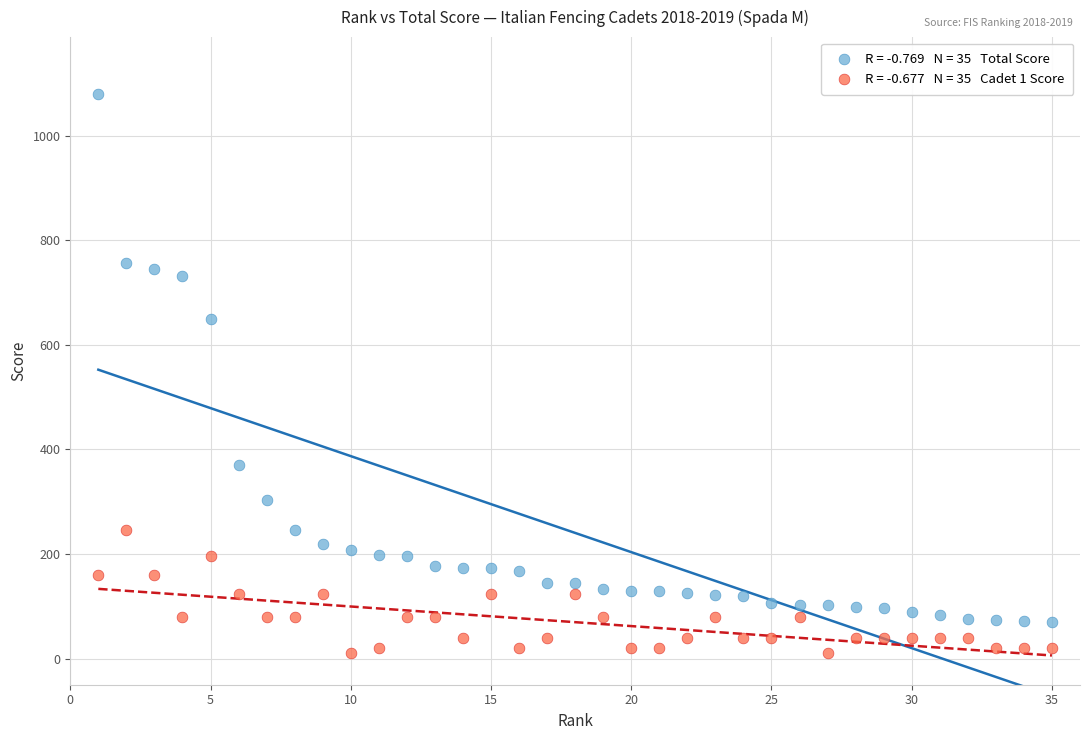

Across all data points, what is the range of Y values (max minus min)?

1070.3